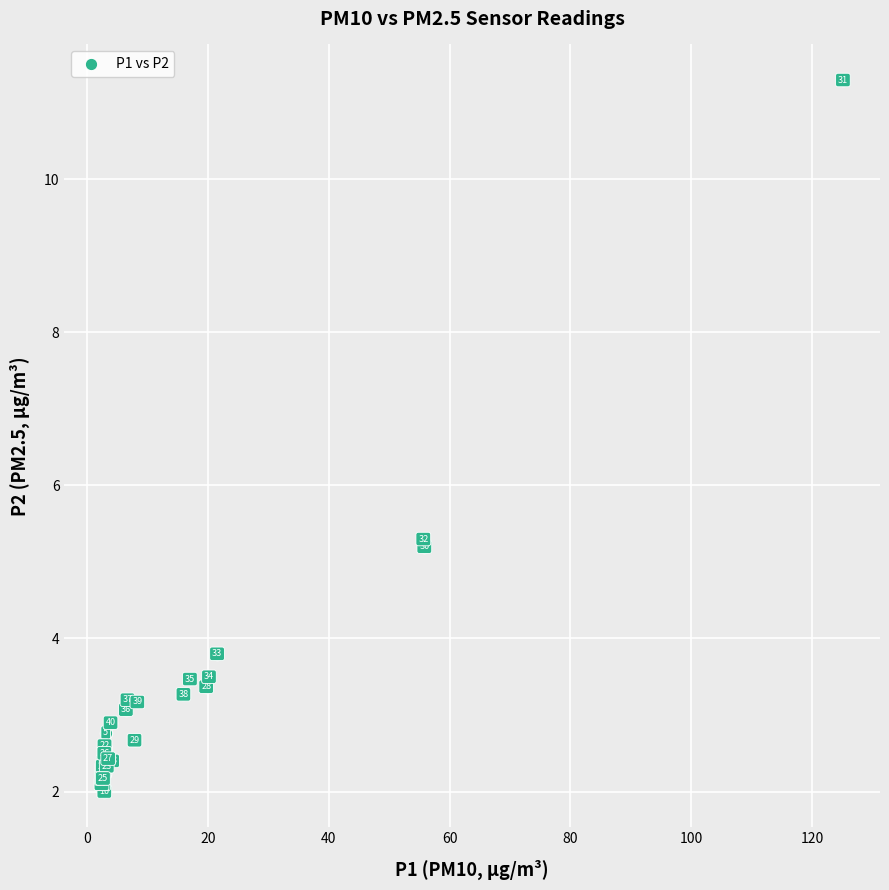

What Y value in the scatter plot is closest to 6?

5.3